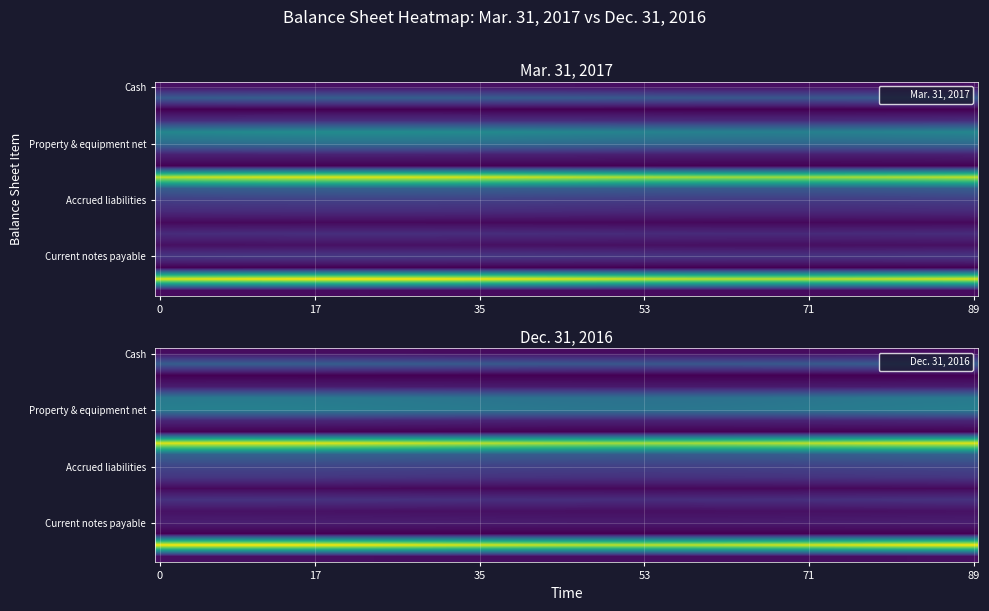

Which series has the largest total across all categories?

Mar. 31, 2017